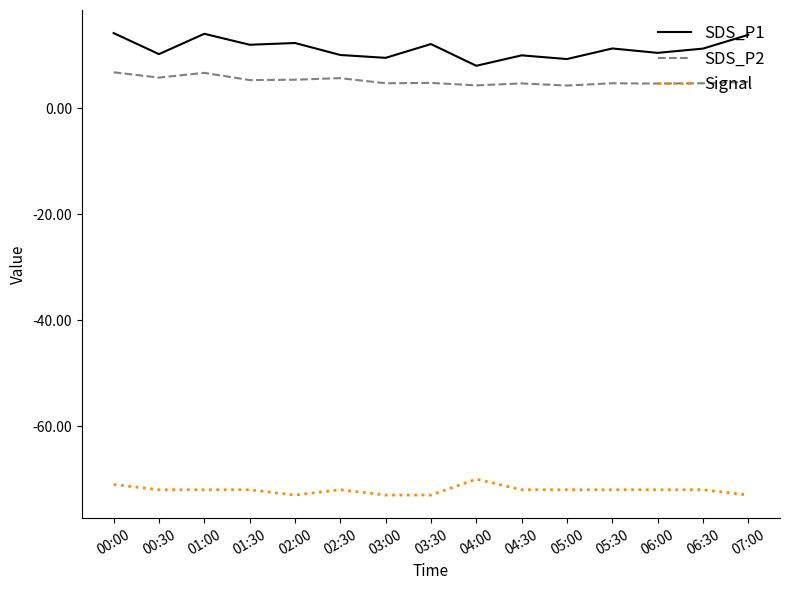

Is the value of Signal at 02:00 greater than the value of SDS_P2 at 02:30?

No